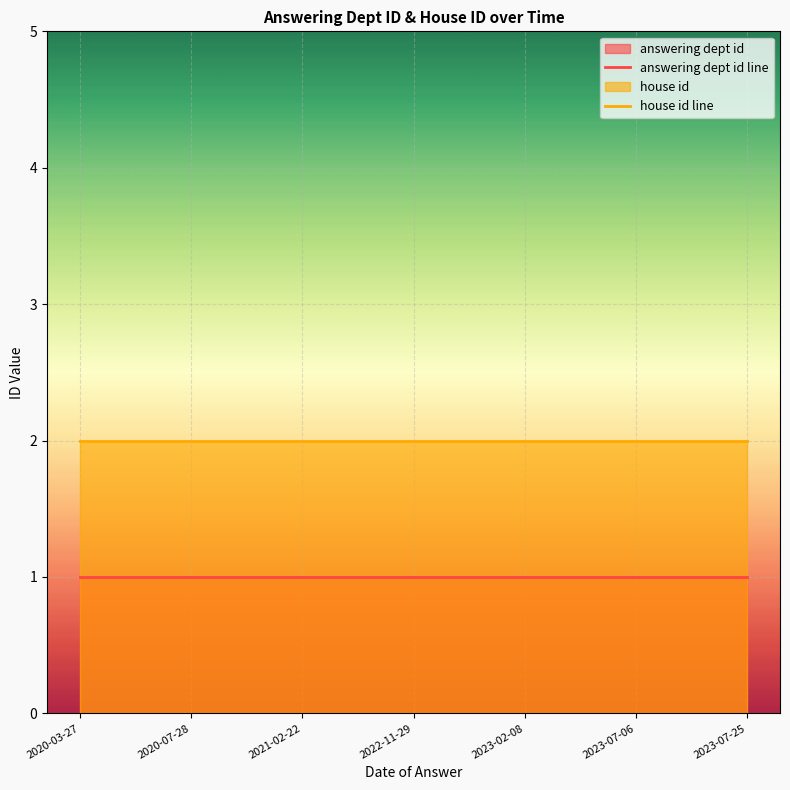

Is the value of house id line at 2023-02-08 greater than the value of answering dept id line at 2022-11-29?

Yes